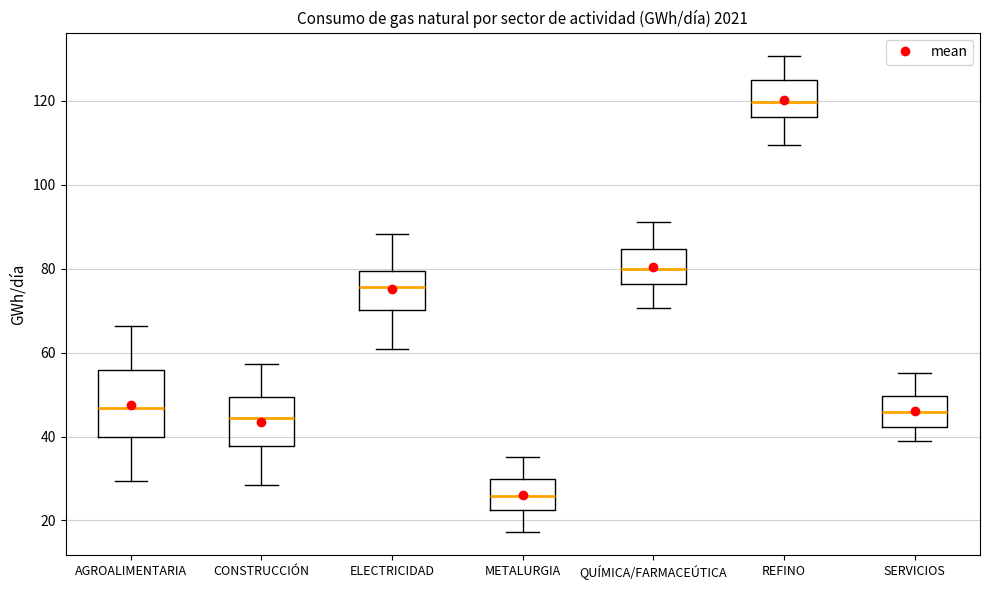

Which box's median line is the highest?

REFINO